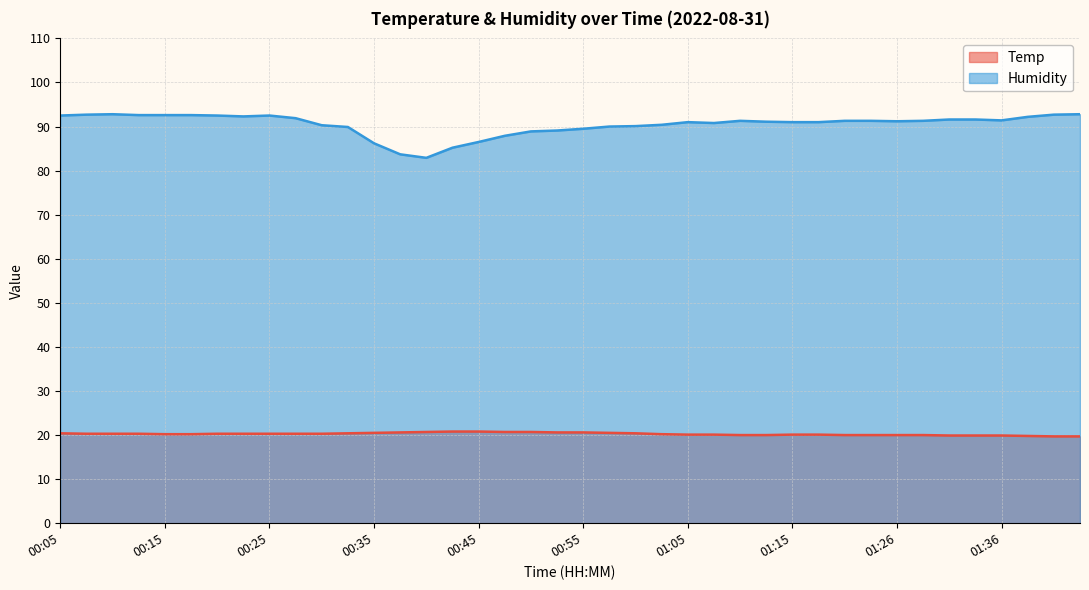

Which category has the highest value across all series?

00:10